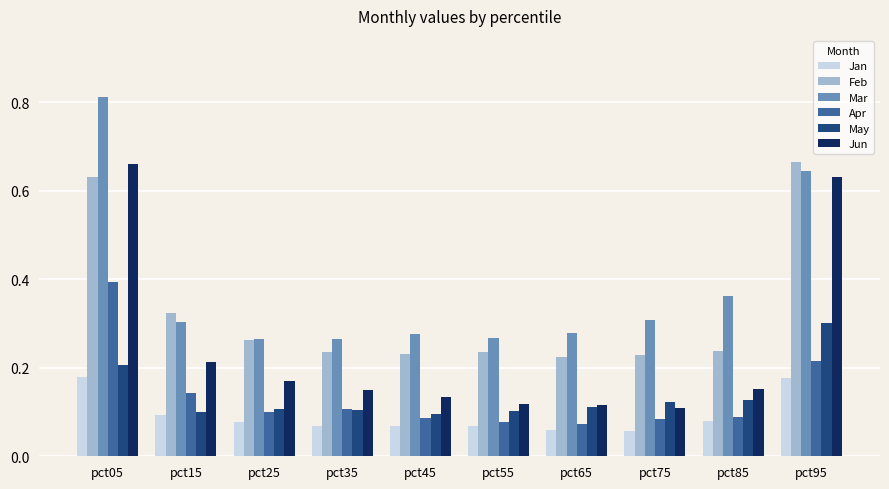

How many May values are between 0 and 1?

10